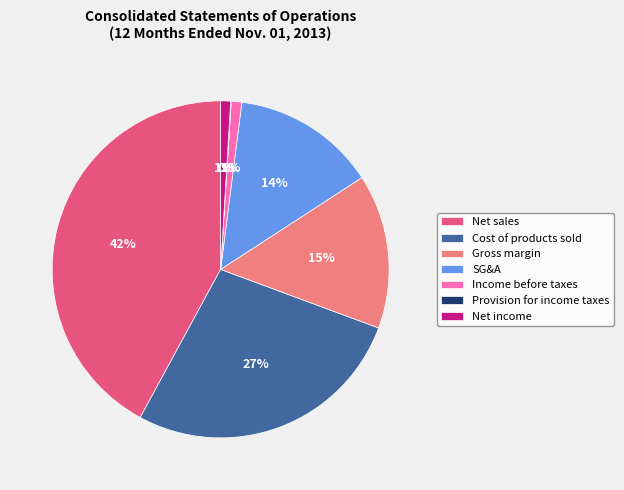

Which category has the biggest portion of the pie?

Net sales